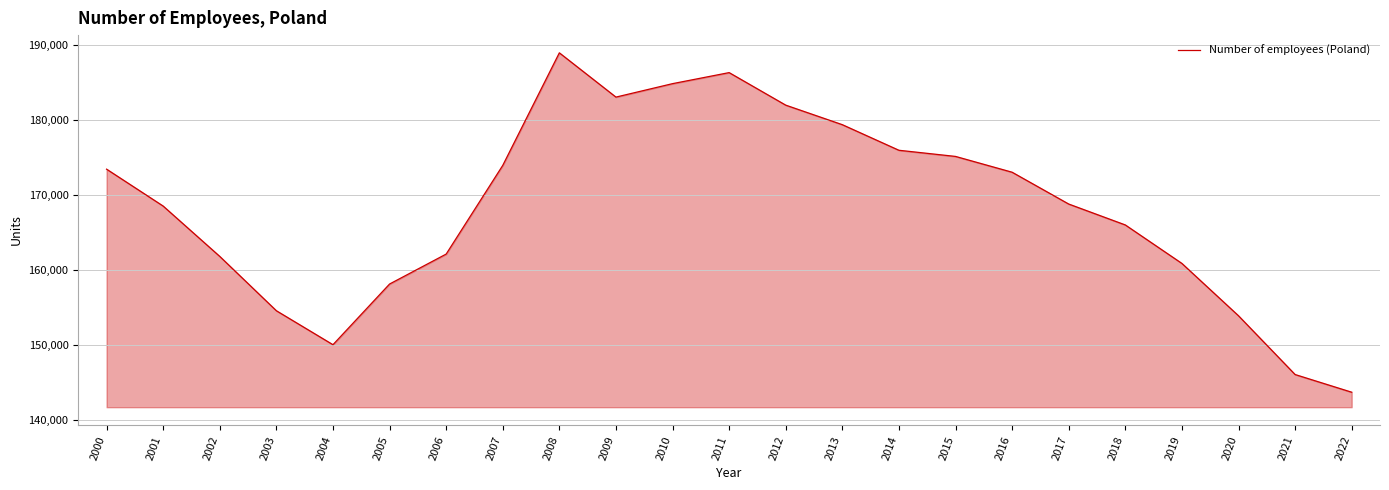

How many values are below 168800?

11